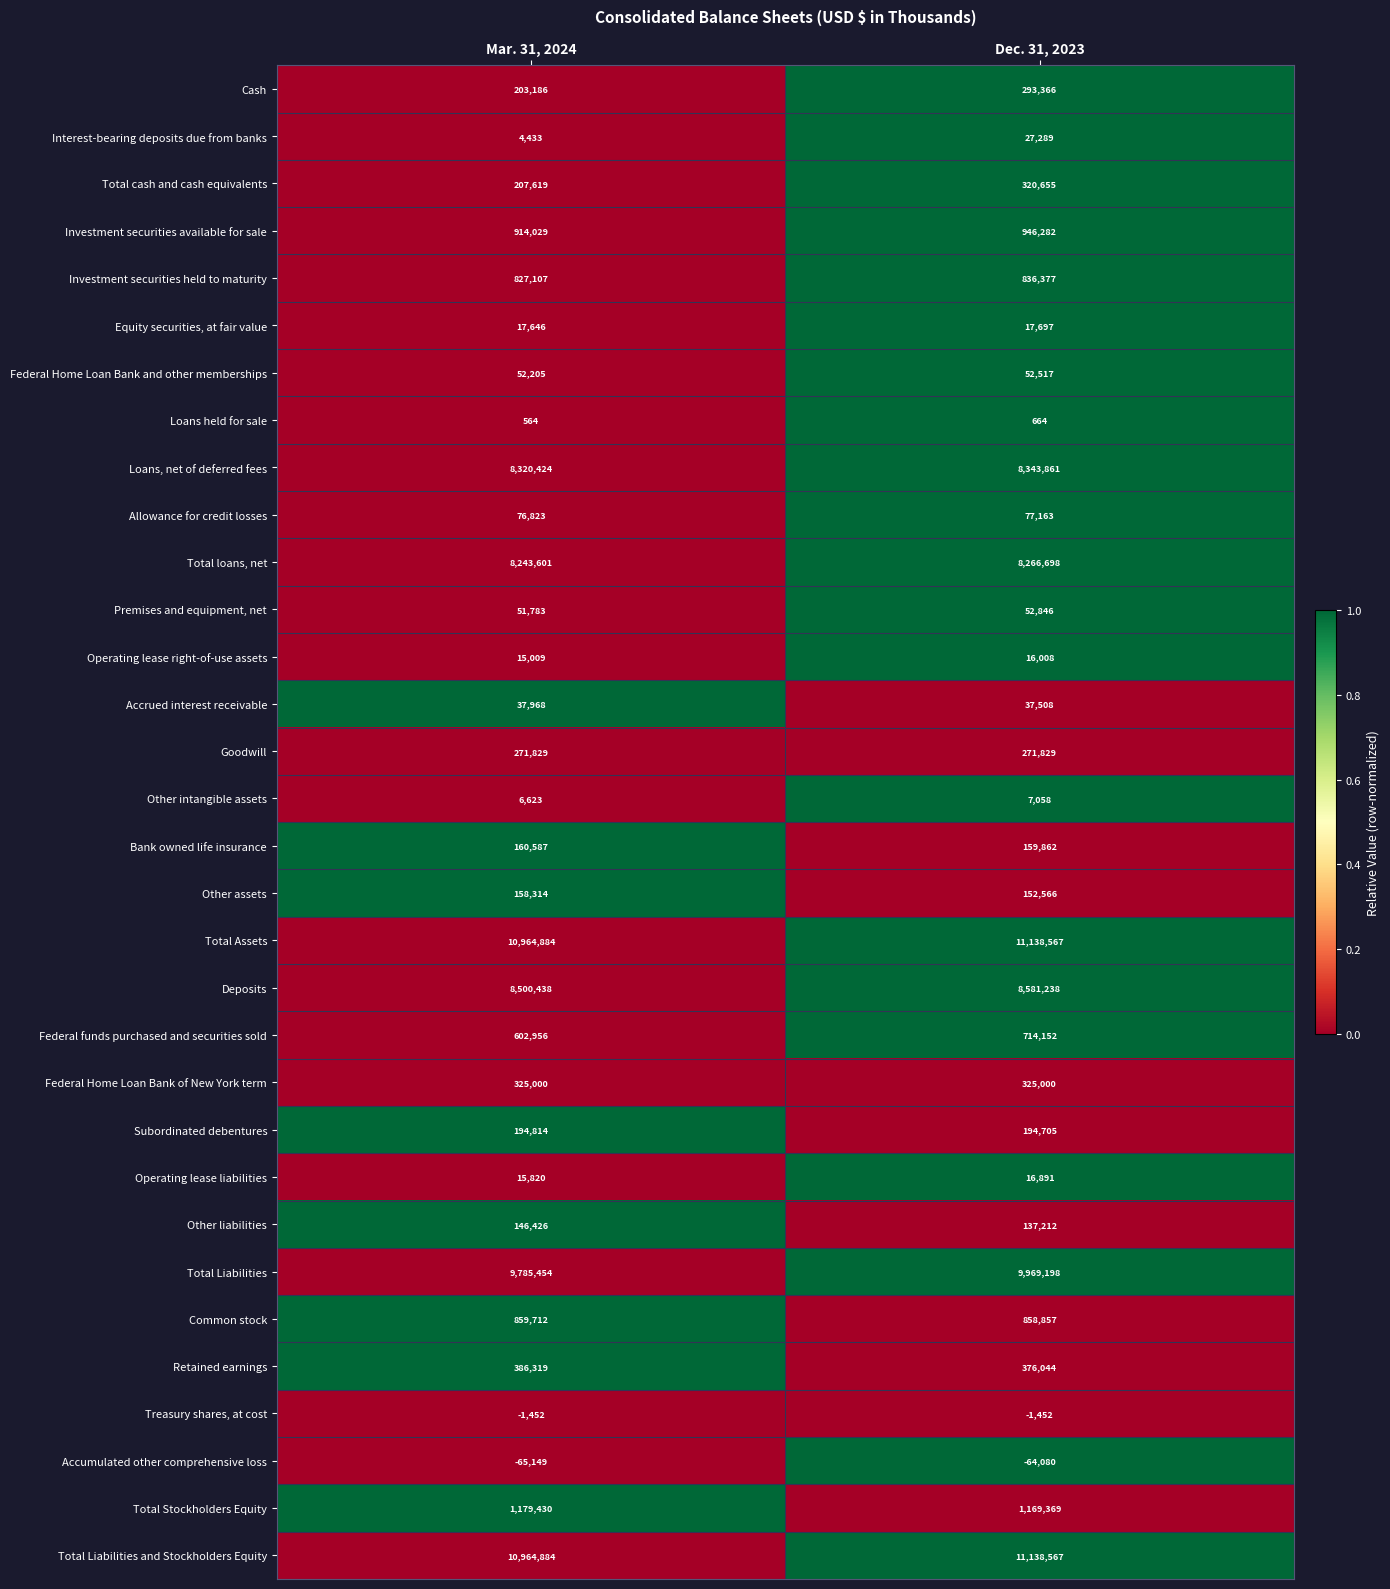

What is the total value across all series at Mar. 31, 2024?

63429286